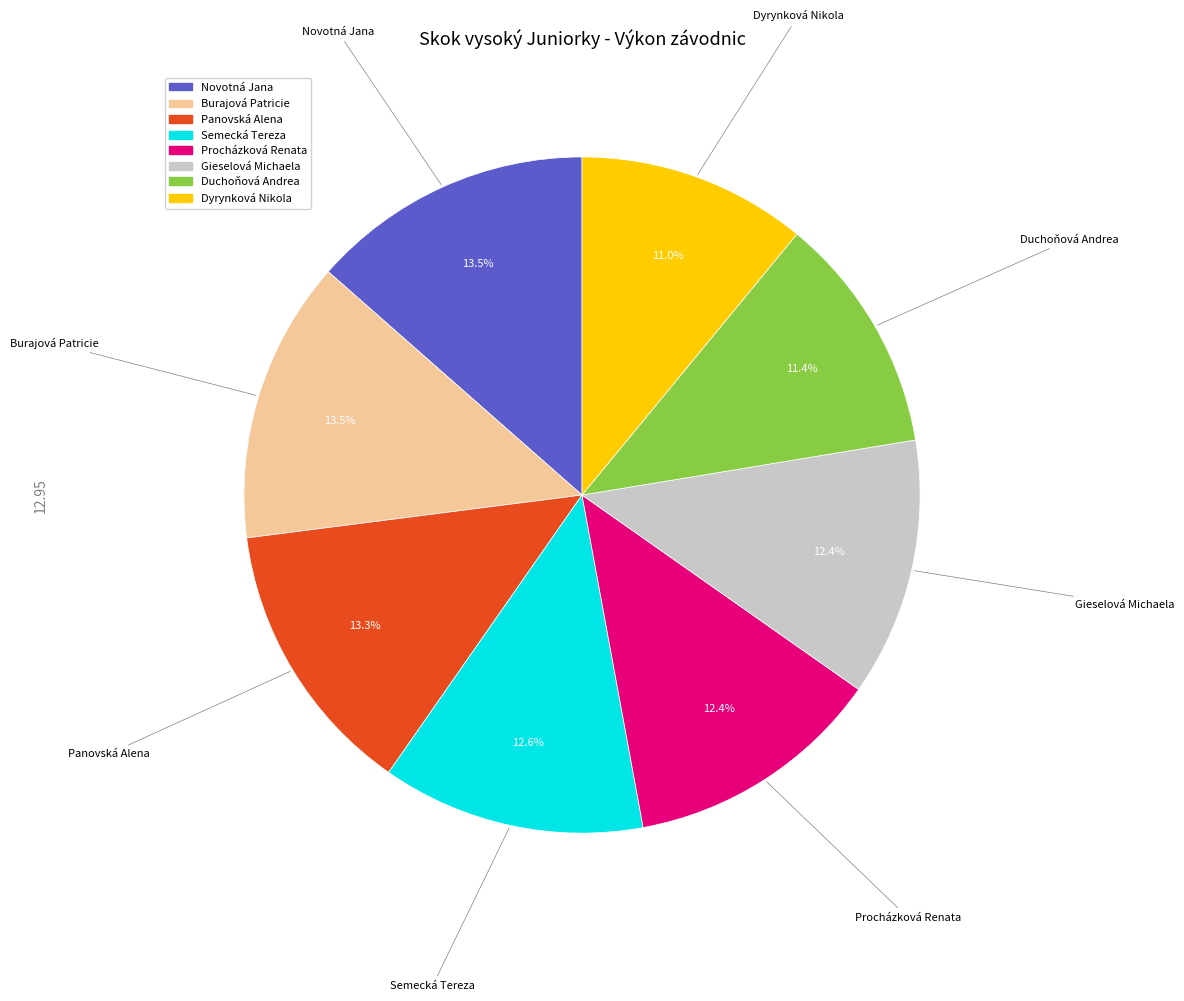

True or false: Panovská Alena accounts for 13% of the total.

True